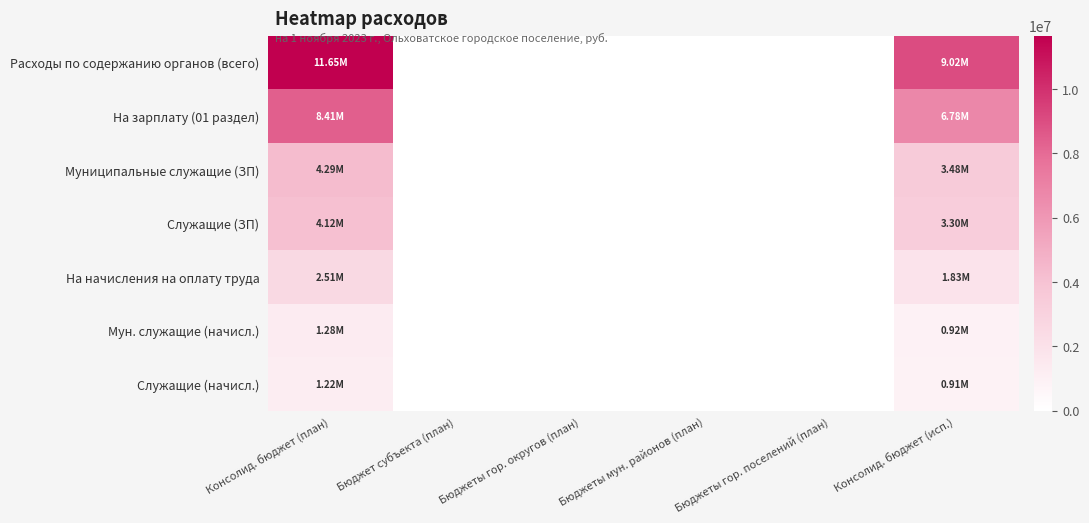

List the series in order of their peak value, lowest first.

Служащие (начисл.), Мун. служащие (начисл.), На начисления на оплату труда, Служащие (ЗП), Муниципальные служащие (ЗП), На зарплату (01 раздел), Расходы по содержанию органов (всего)